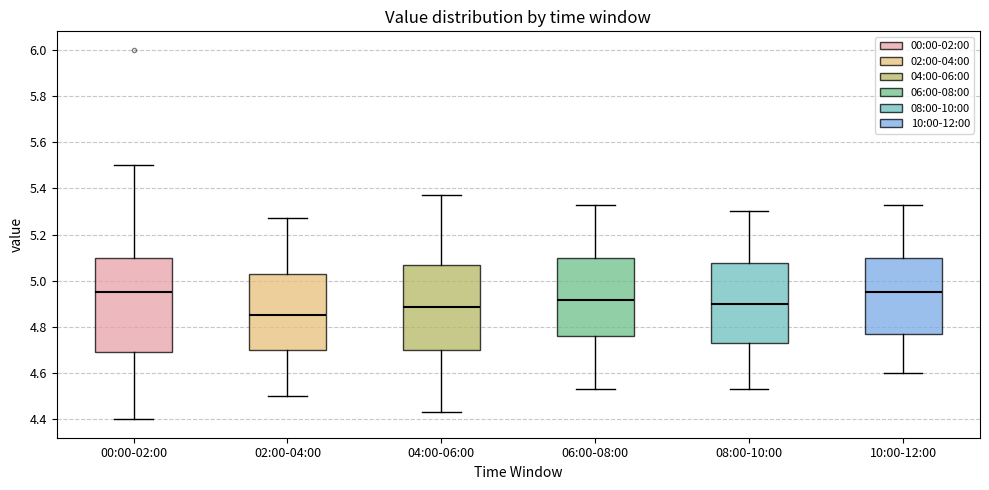

Reading left to right, transcribe this box plot: for each box, give where its median line is, the range the box spans, and where its two whiskers end, as read against the y-axis. The values are not printed on the chart, so give them approximately, as read against the axis.

00:00-02:00: median 4.96, box 4.70 to 5.10, whiskers 4.40 to 5.50
02:00-04:00: median 4.86, box 4.70 to 5.04, whiskers 4.50 to 5.28
04:00-06:00: median 4.88, box 4.70 to 5.08, whiskers 4.44 to 5.38
06:00-08:00: median 4.92, box 4.76 to 5.10, whiskers 4.54 to 5.34
08:00-10:00: median 4.90, box 4.74 to 5.08, whiskers 4.54 to 5.30
10:00-12:00: median 4.96, box 4.78 to 5.10, whiskers 4.60 to 5.34